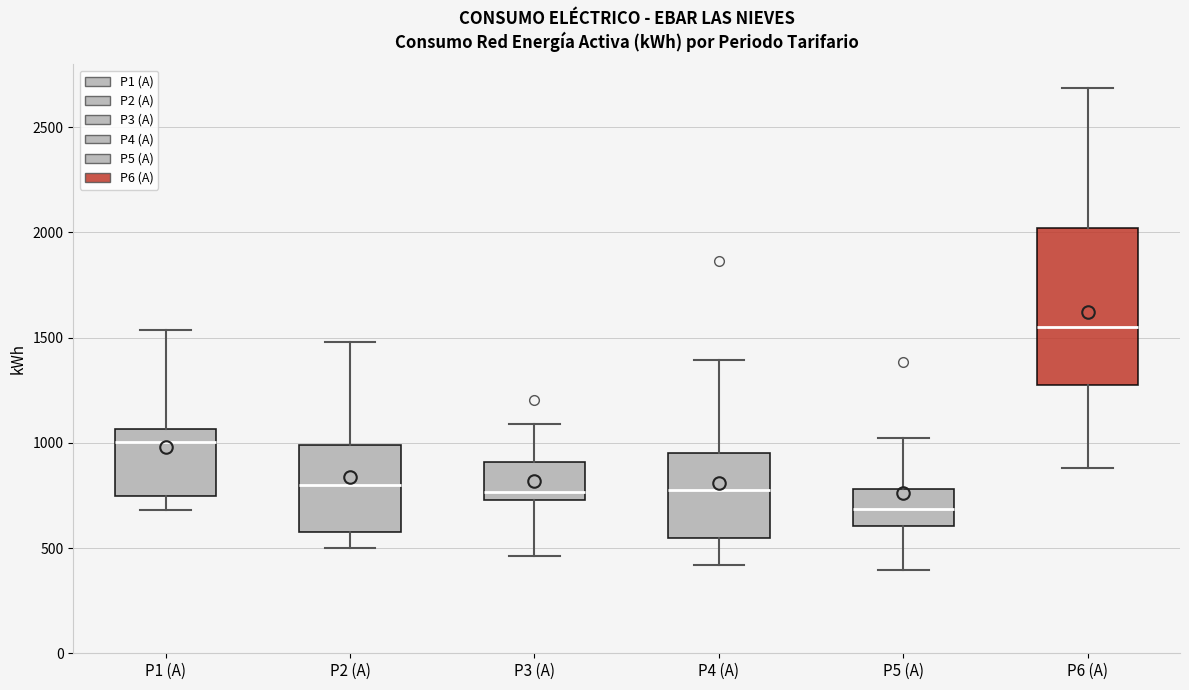

Reading left to right, read every box against the y-axis: the position of its median line, the range the box covers, and the ends of its whiskers. The values are not printed on the chart, so give them approximately, as read against the axis.

P1 (A): median 1000, box 750 to 1050, whiskers 700 to 1550
P2 (A): median 800, box 600 to 1000, whiskers 500 to 1500
P3 (A): median 750 (just above the box's lower edge), box 750 to 900, whiskers 450 to 1100
P4 (A): median 800, box 550 to 950, whiskers 400 to 1400
P5 (A): median 700, box 600 to 800, whiskers 400 to 1050
P6 (A): median 1550, box 1250 to 2000, whiskers 900 to 2700